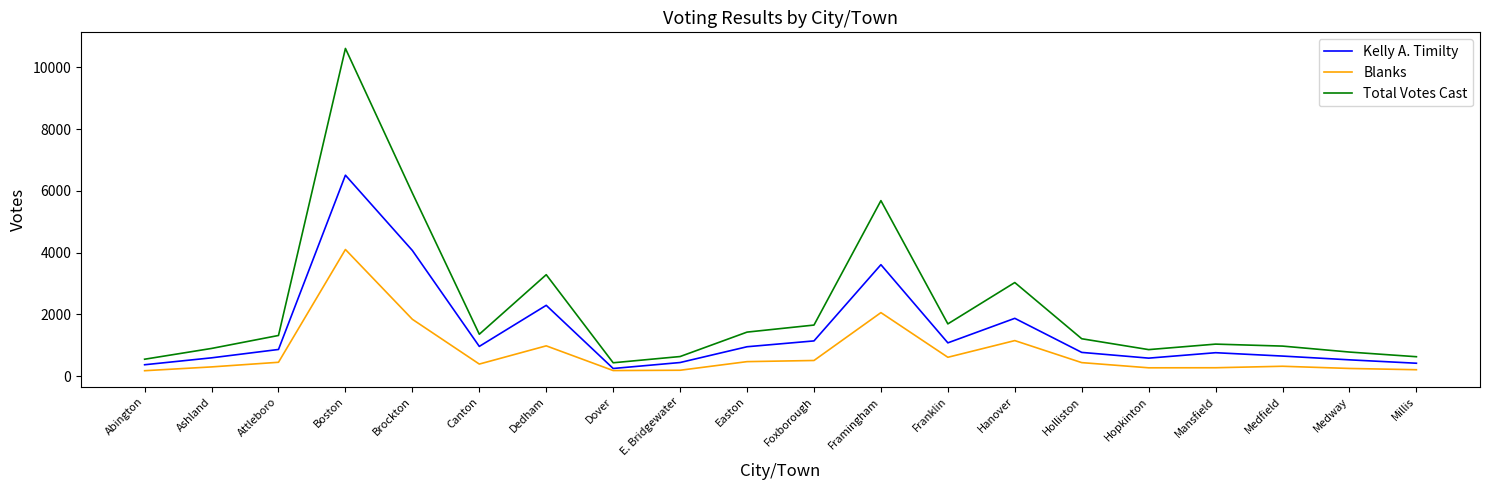

At which label is Kelly A. Timilty closest to 3380?

Framingham